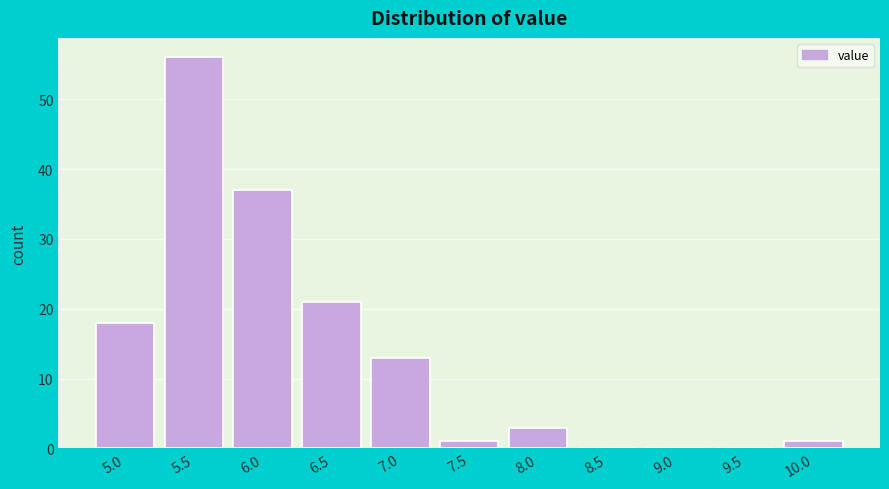

Reading left to right, what are all the values shown in this chart?

5.0=18	5.5=56	6.0=37	6.5=21	7.0=13	7.5=1	8.0=3	8.5=0	9.0=0	9.5=0	10.0=1